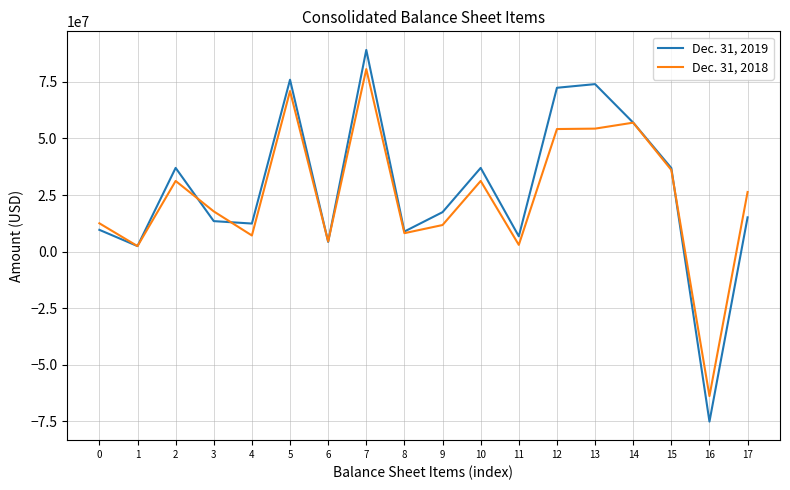

Rank the series by their average value, from highest to lowest.

Dec. 31, 2019, Dec. 31, 2018